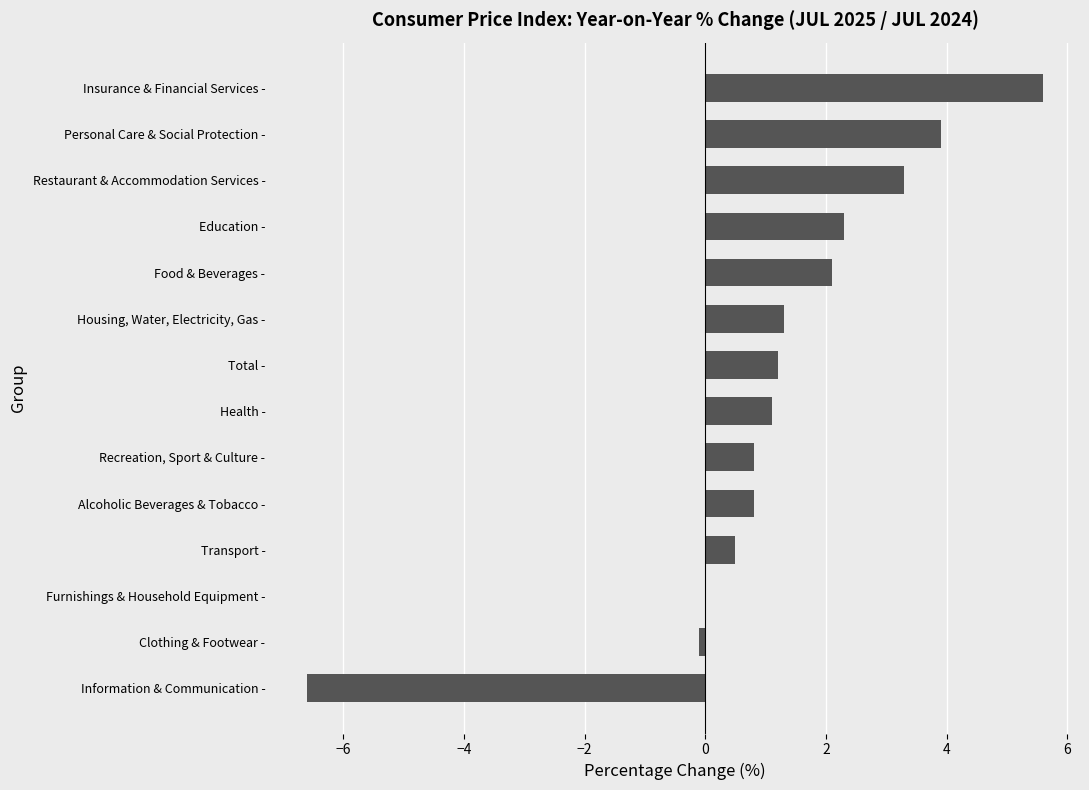

Is it true that the value at Education - is 2.3?

True